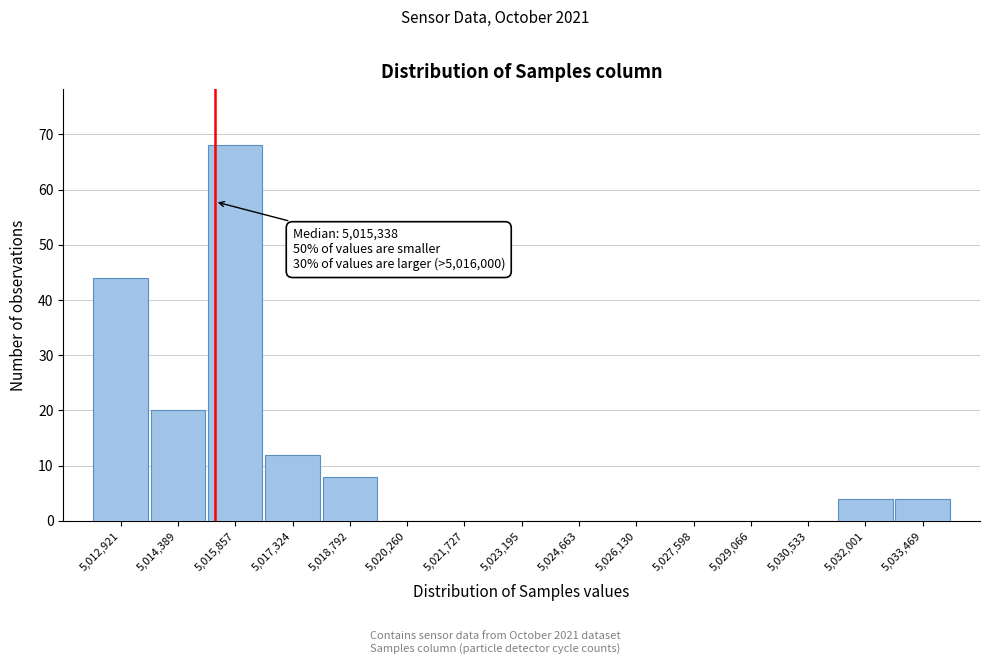

Over which range of the x-axis is the bar tallest?

5015200 to 5016600